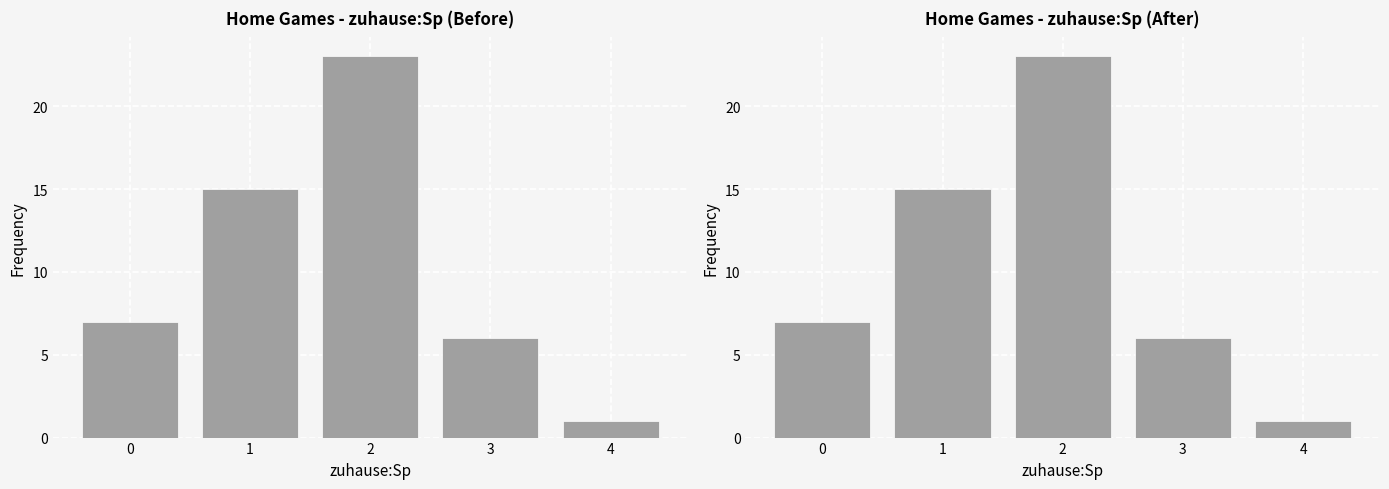

What is the change in value from 0 to 4?

-6